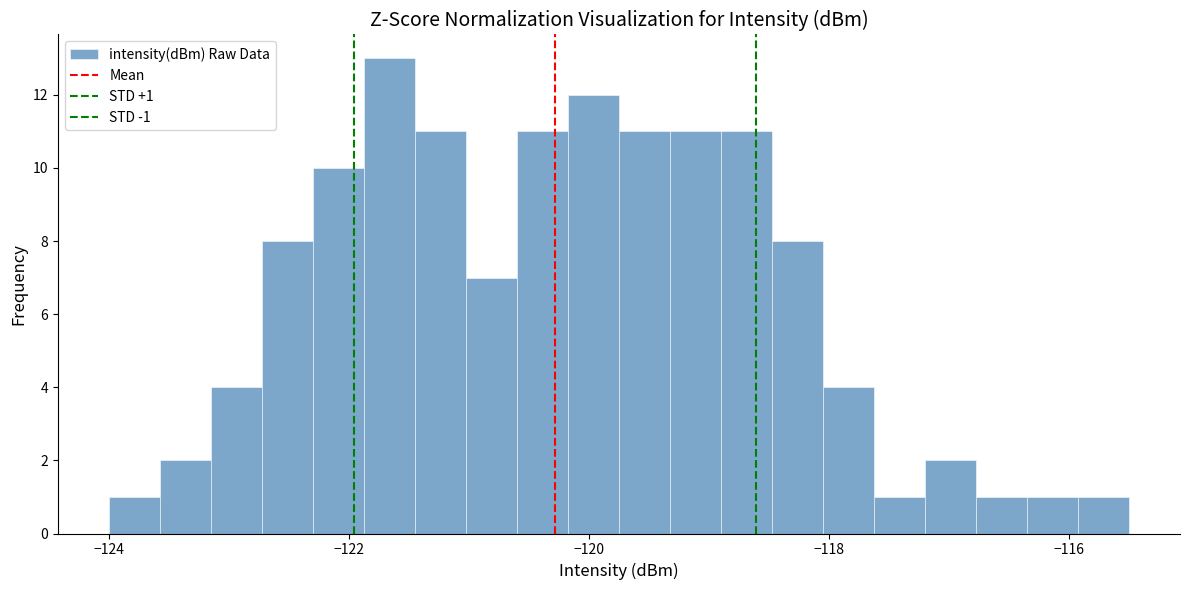

Read against the x-axis, roughly where is the centre of the tallest bar?

-121.6